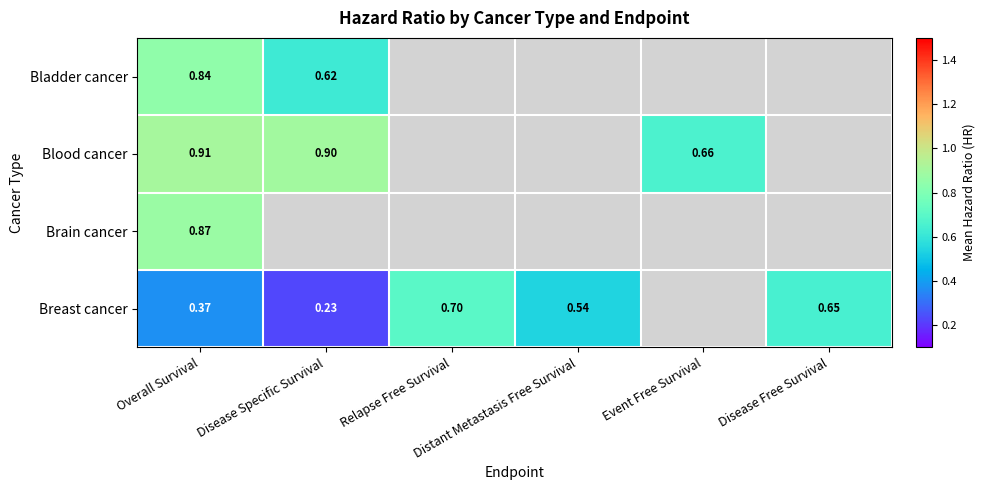

What is the minimum value for Blood cancer?

0.7